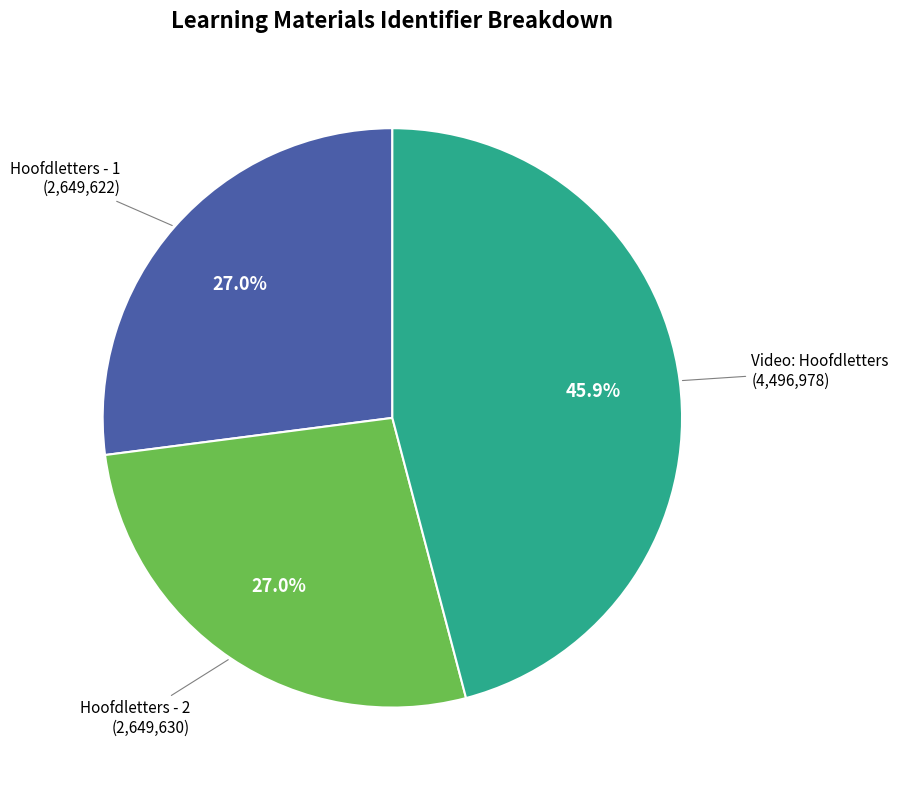

Does Hoofdletters - 1 account for over 50% of the chart?

No